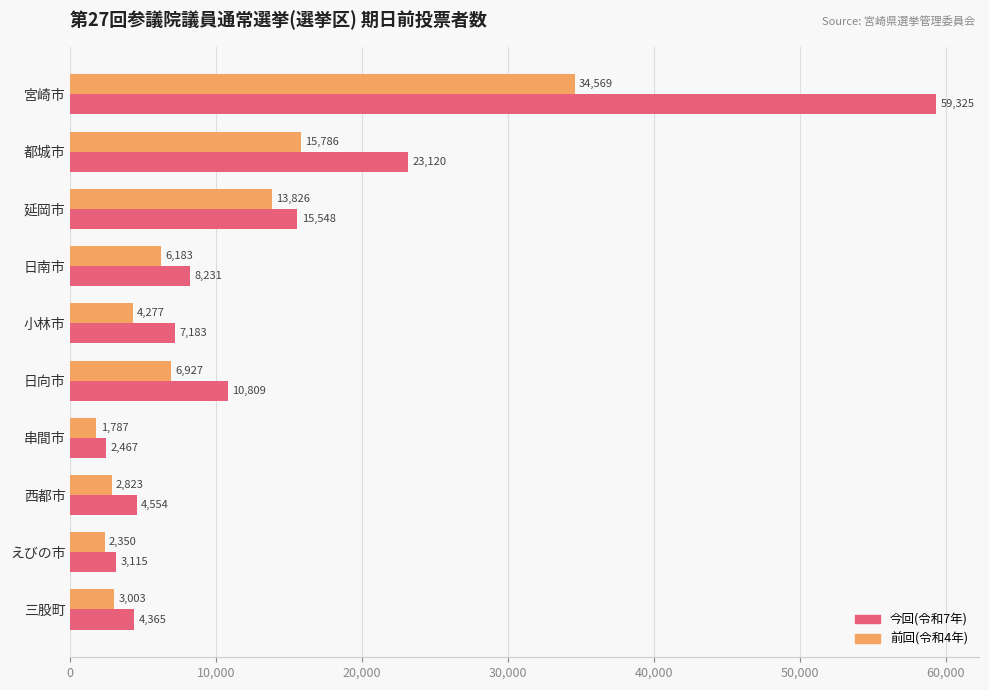

Rank the series by their maximum value, from lowest to highest.

前回(令和4年), 今回(令和7年)